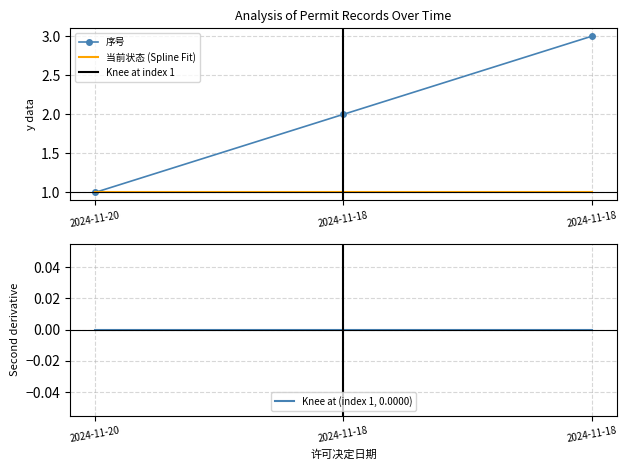

Reading left to right, what are all the values shown in this chart?

1	2	3